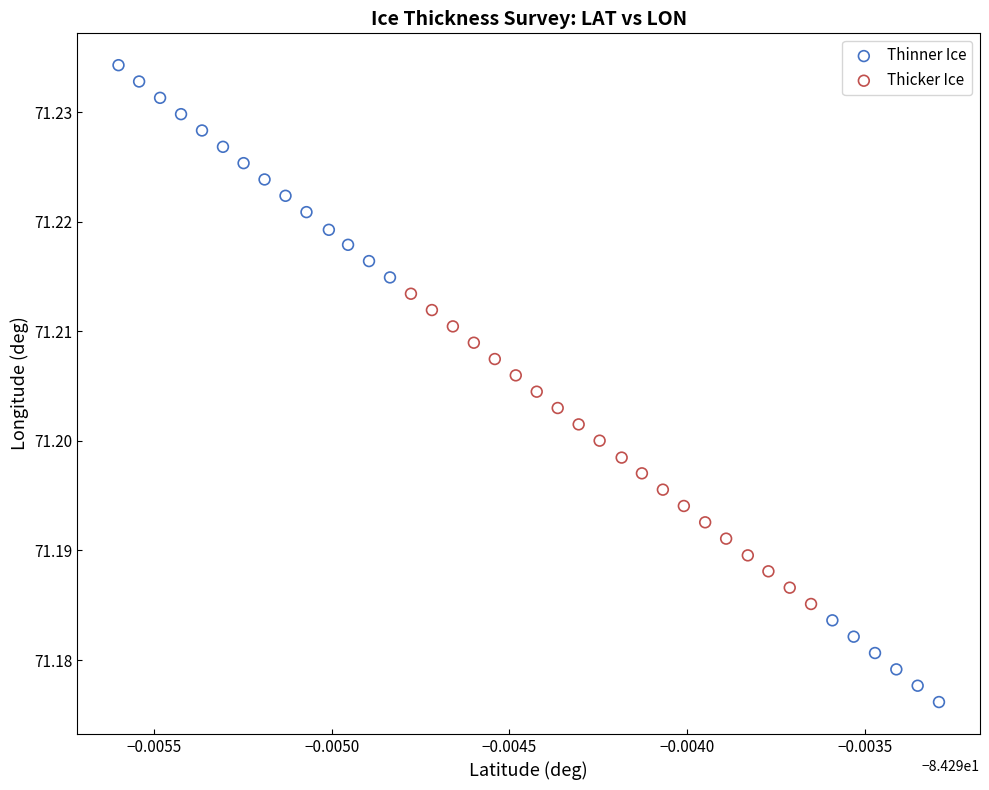

Which series contains the lowest Y value?

Thinner Ice